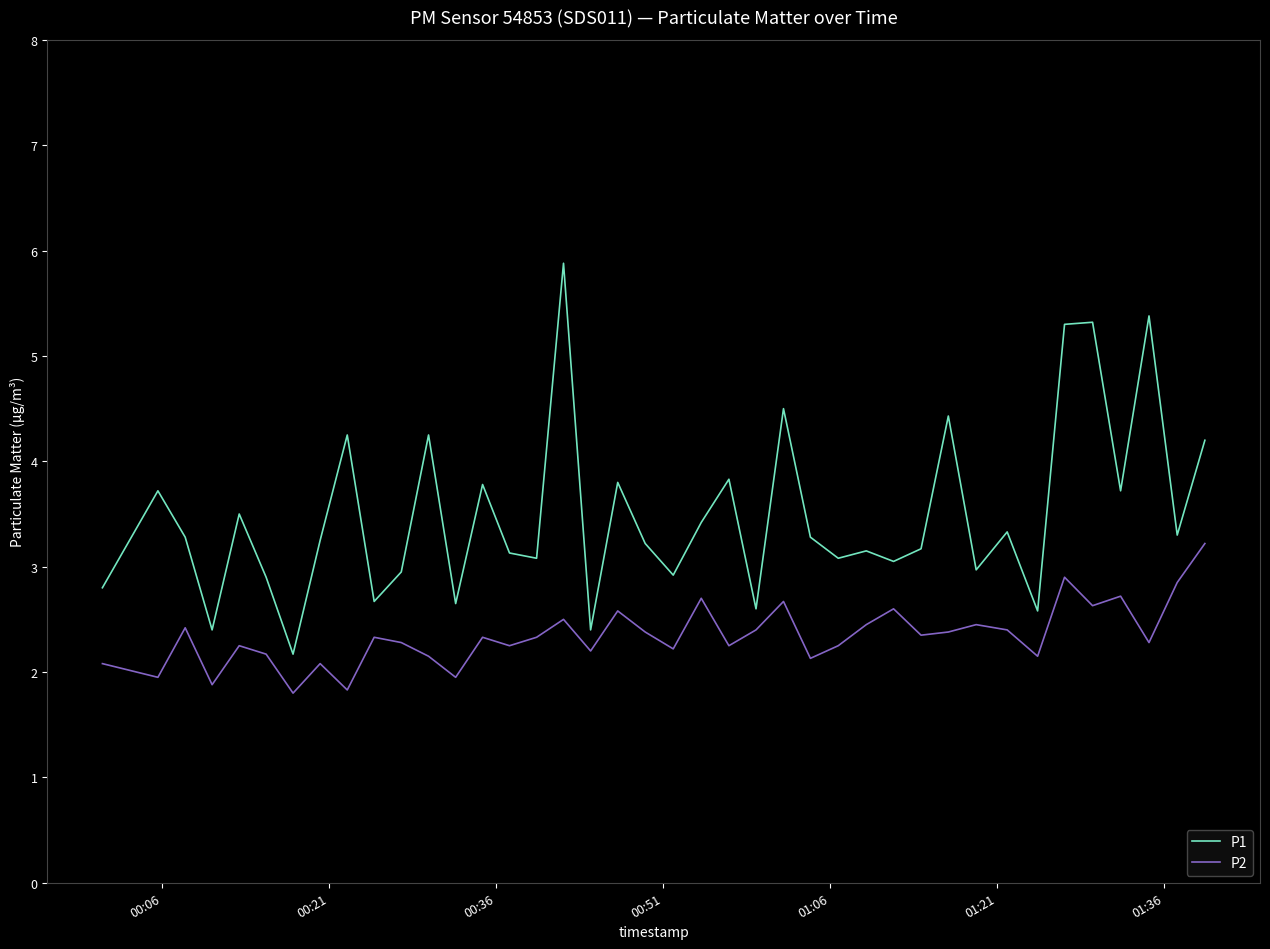

Rank the series by their average value, from lowest to highest.

P2, P1